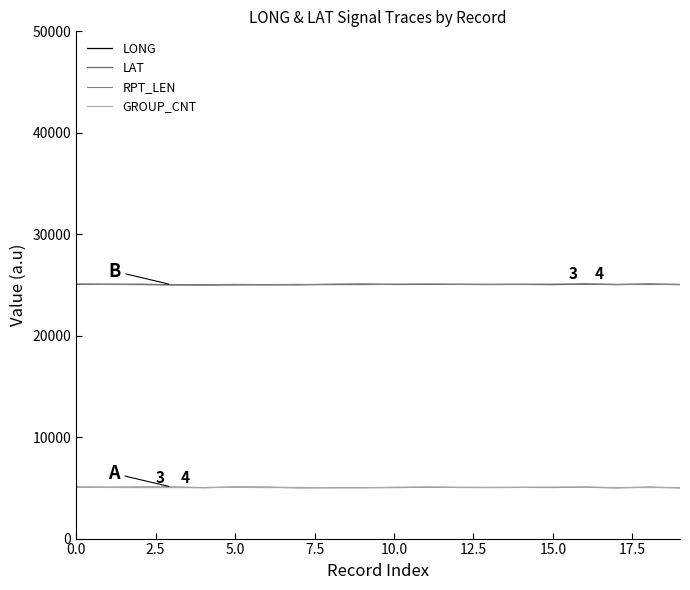

How many series are shown in this chart?

4